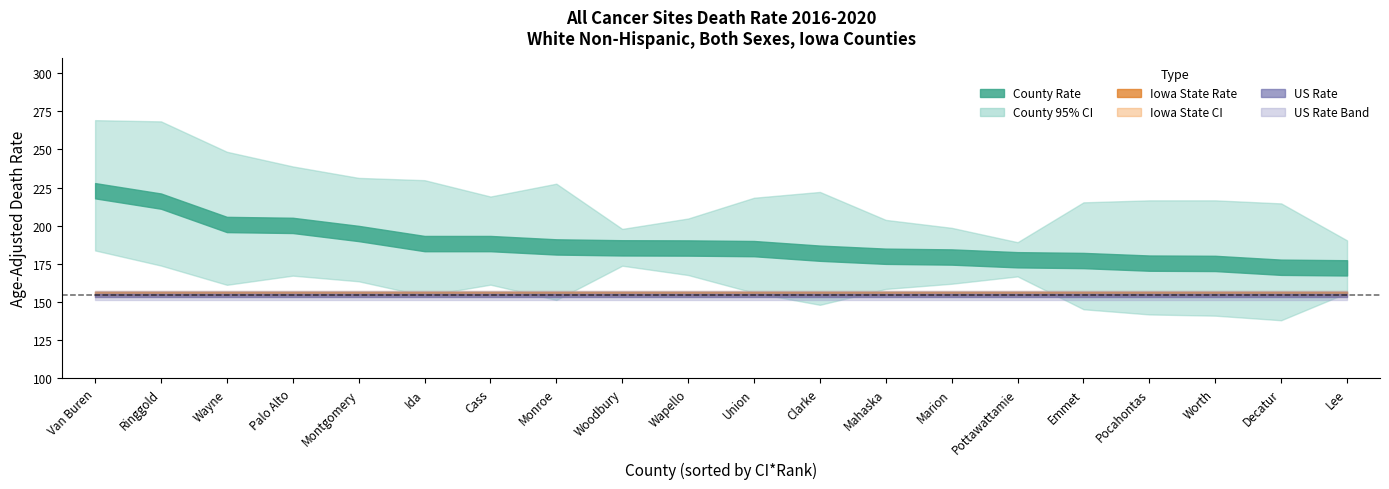

How many values in the rate series exceed 185?

10